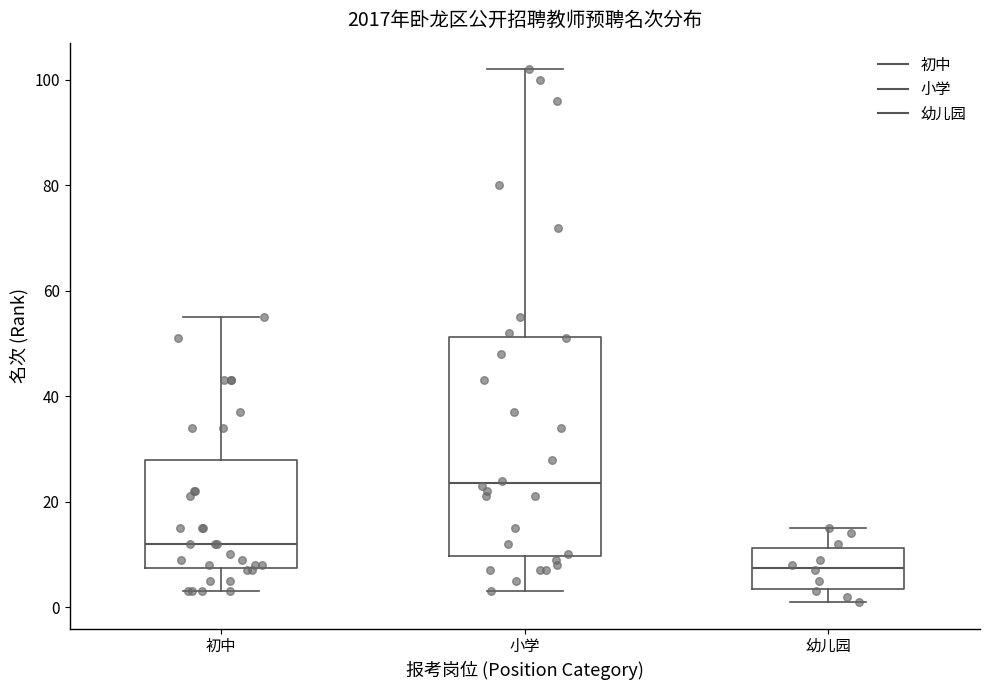

Which box's median line is the highest?

小学